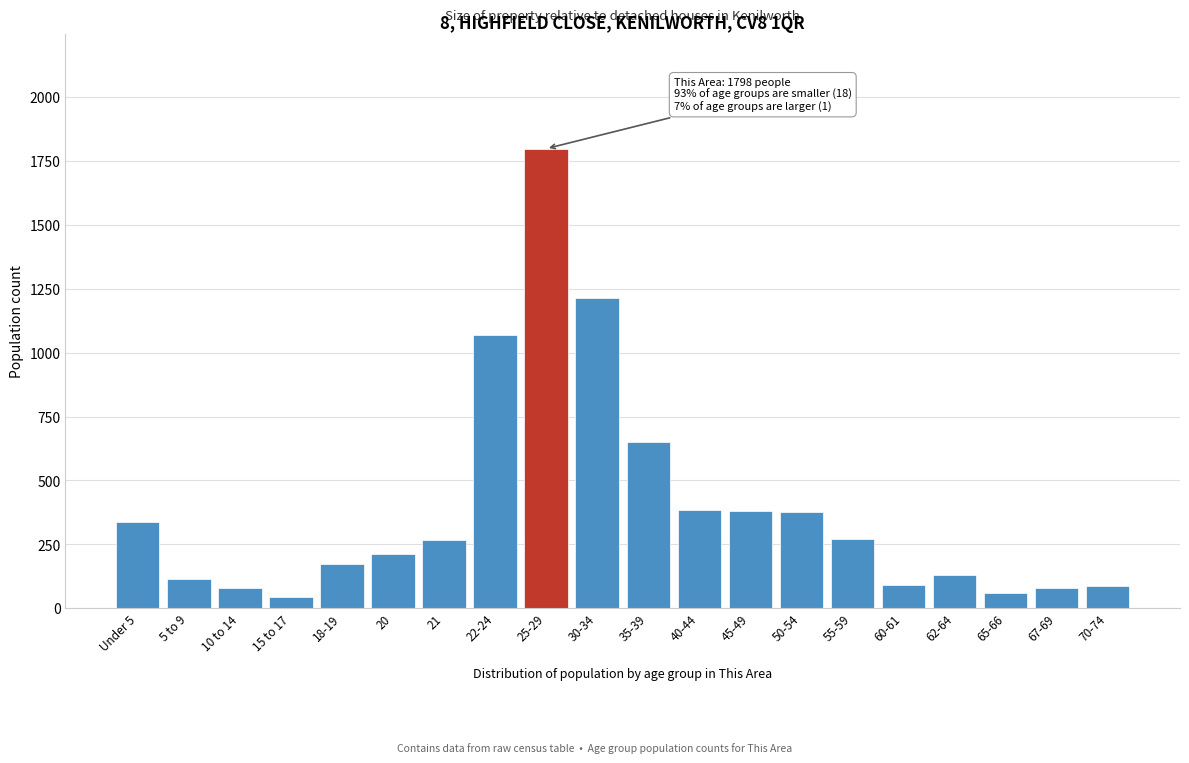

Which has a higher value, 70-74 or 25-29?

25-29